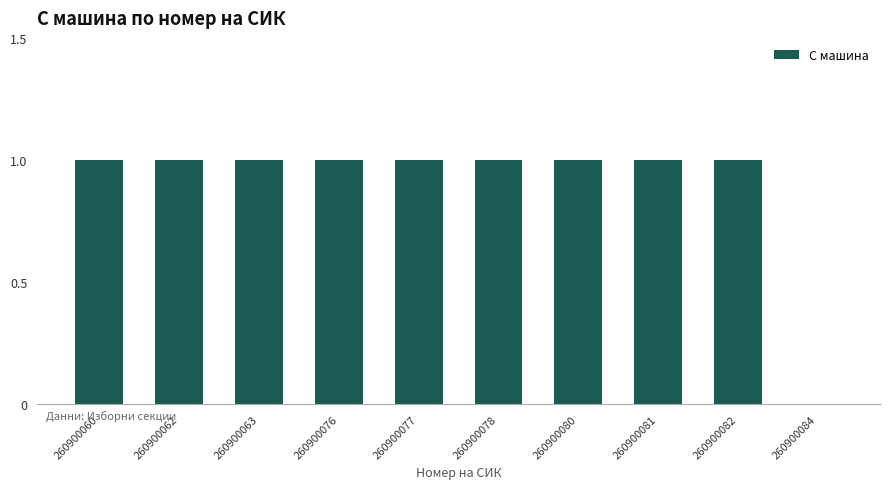

Approximately how many times larger is the value at 260900082 compared to 260900081?

1.0